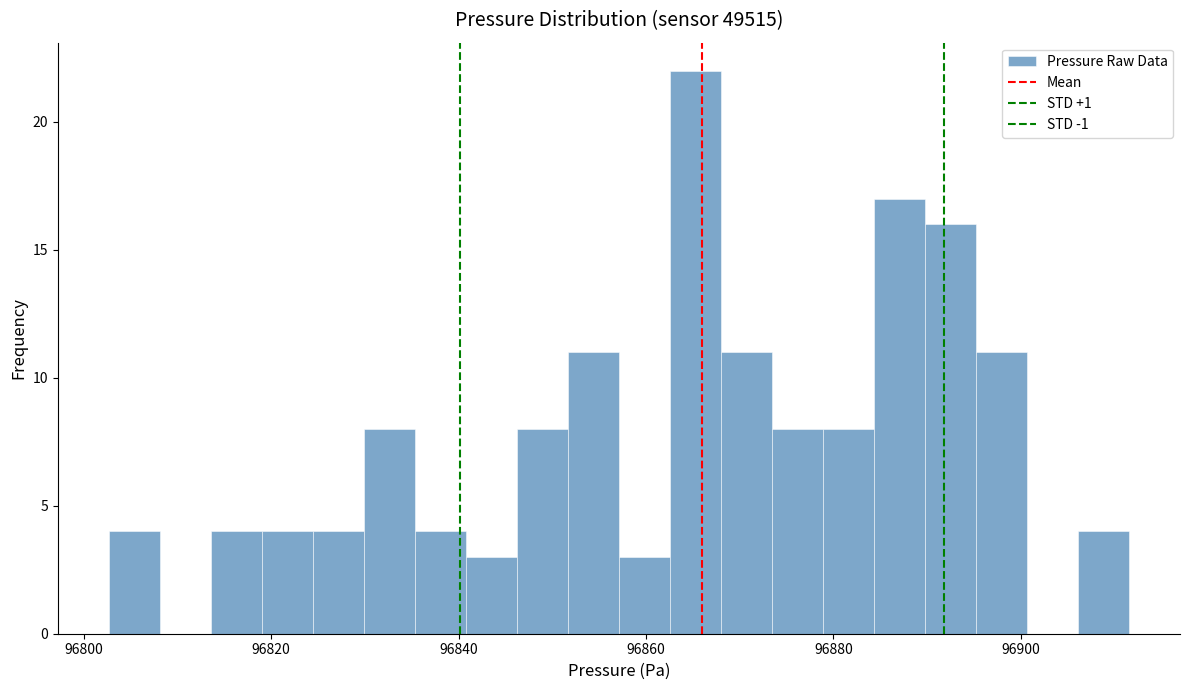

Read against the x-axis, roughly where is the centre of the tallest bar?

96866